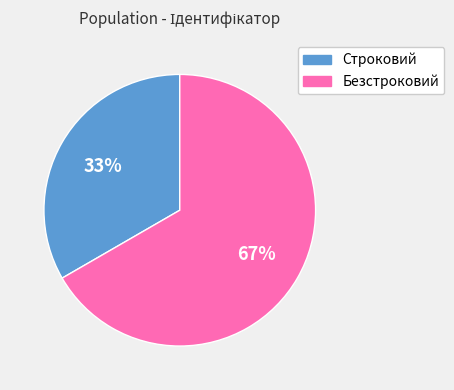

Rank the categories by value from highest to lowest.

Безстроковий, Строковий